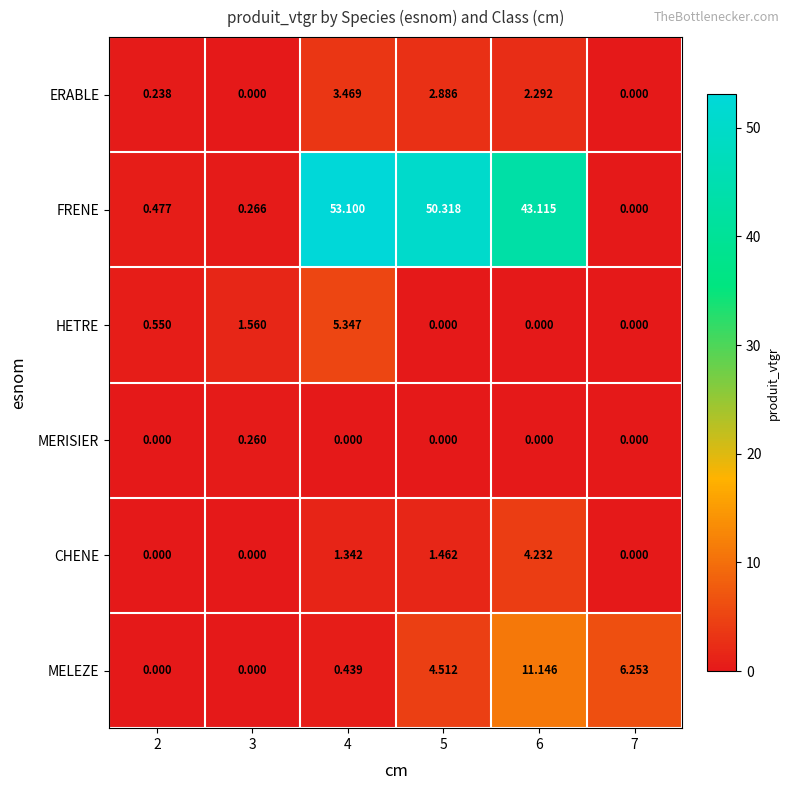

Which series has the widest spread of values?

FRENE